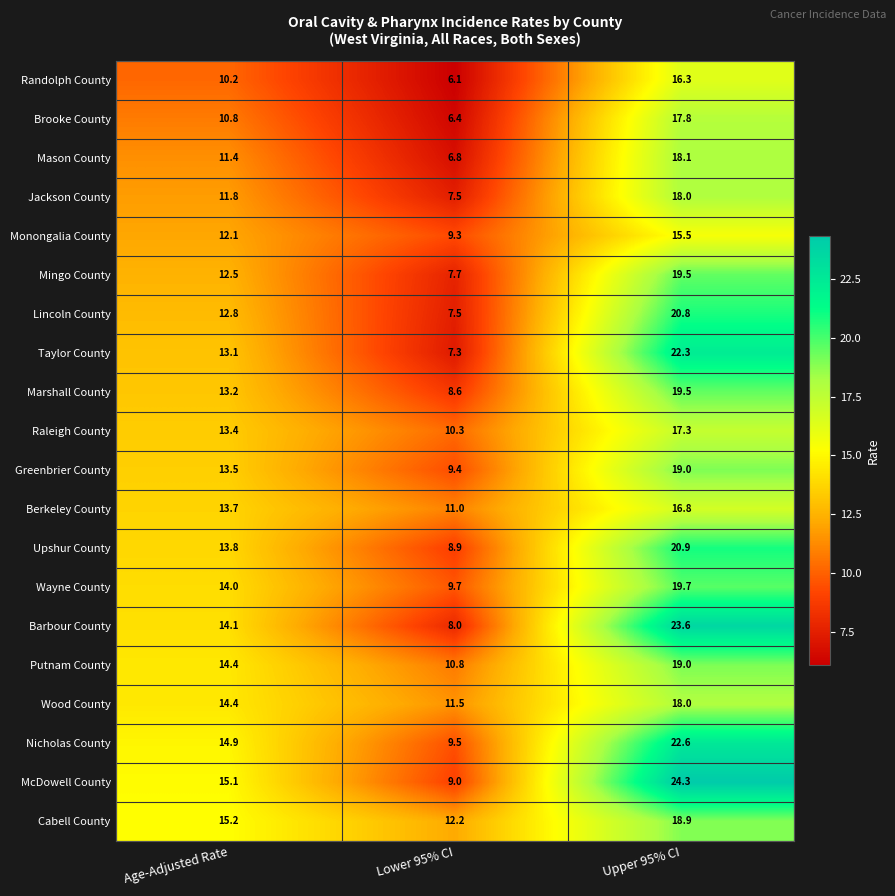

At which label is Raleigh County closest to 13?

Age-Adjusted Rate